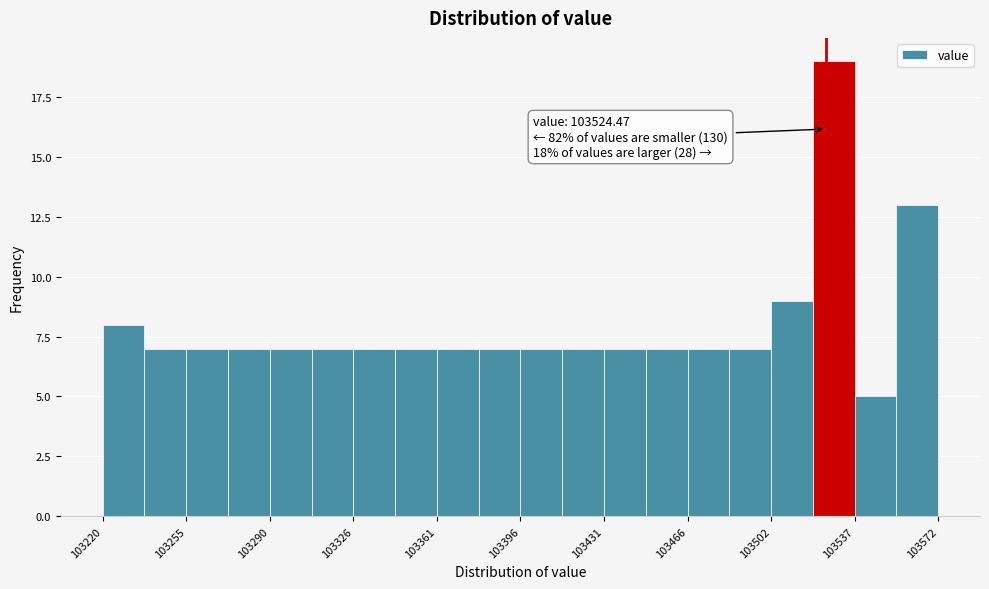

Around what value on the x-axis is the tallest bar? Give the approximate position of its centre, as read against the axis.

103530